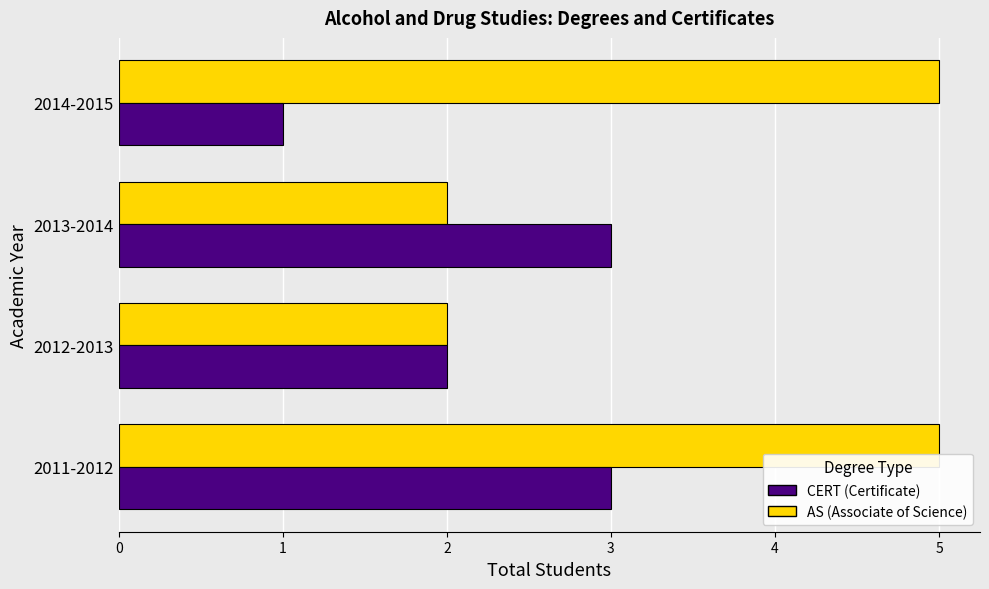

At which category is the sum across all series the highest?

2011-2012